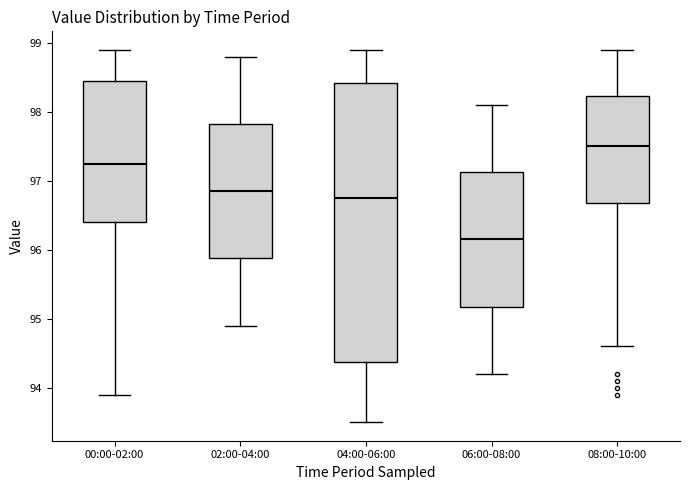

Where does the median line of the box for 04:00-06:00 sit on the y-axis? The values are not printed on the chart, so give them approximately, as read against the axis.

96.8